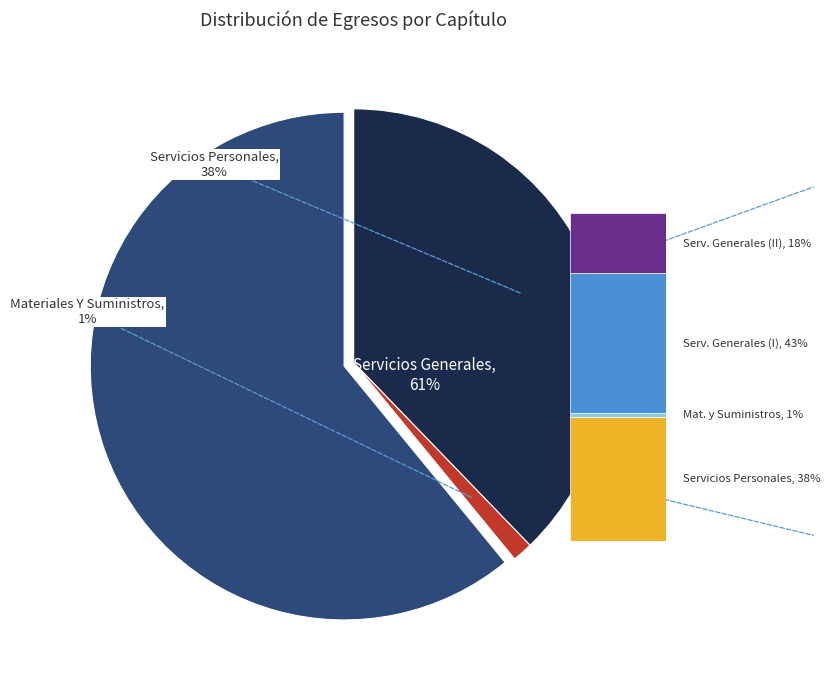

What is the change in value from Servicios Personales to Servicios Generales?

+466690.1